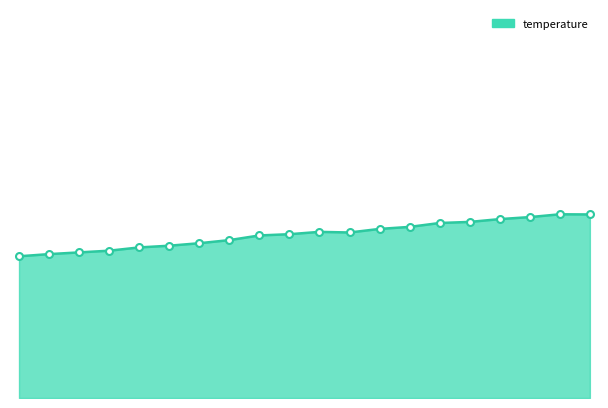

List the labels in order of value, smallest first.

04:23, 04:26, 04:28, 04:31, 04:33, 04:36, 04:38, 04:40, 04:43, 04:45, 04:50, 04:48, 04:53, 04:55, 04:57, 05:00, 05:02, 05:05, 05:10, 05:07